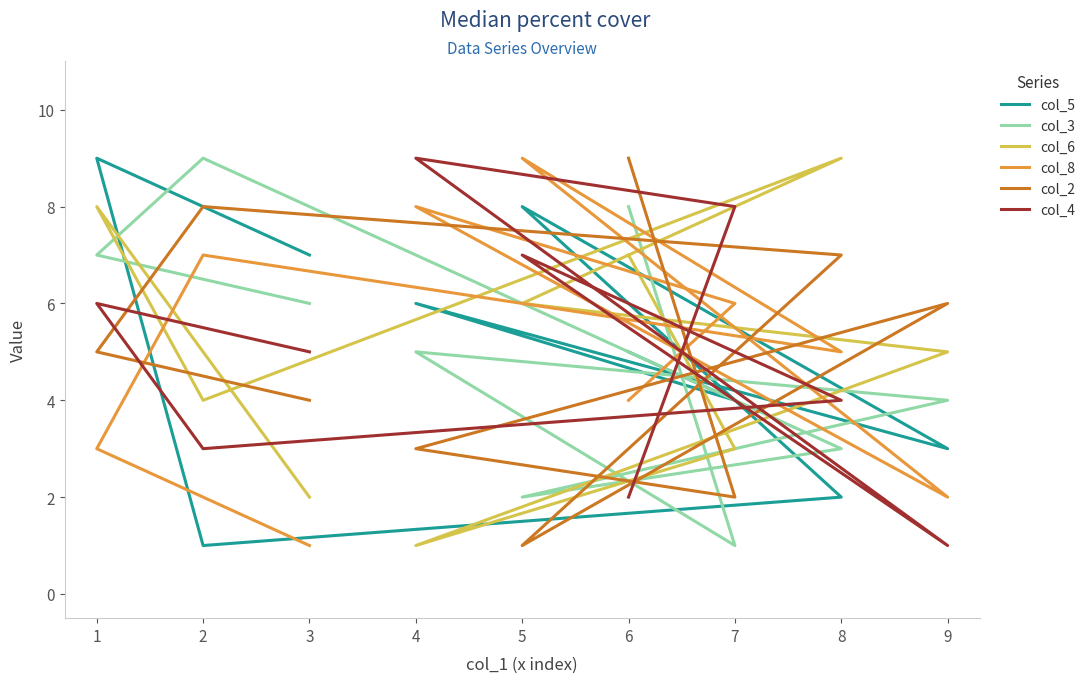

Count the number of data series in this chart.

6